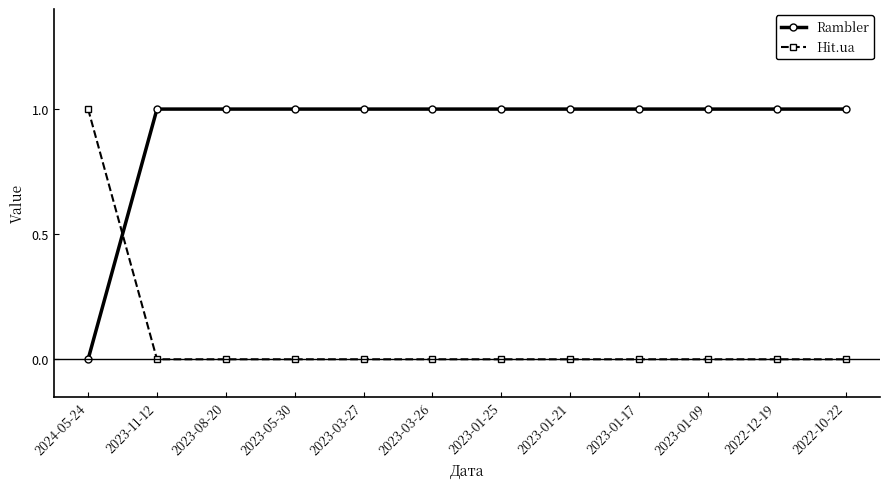

Rank the series by their average value, from lowest to highest.

Hit.ua, Rambler